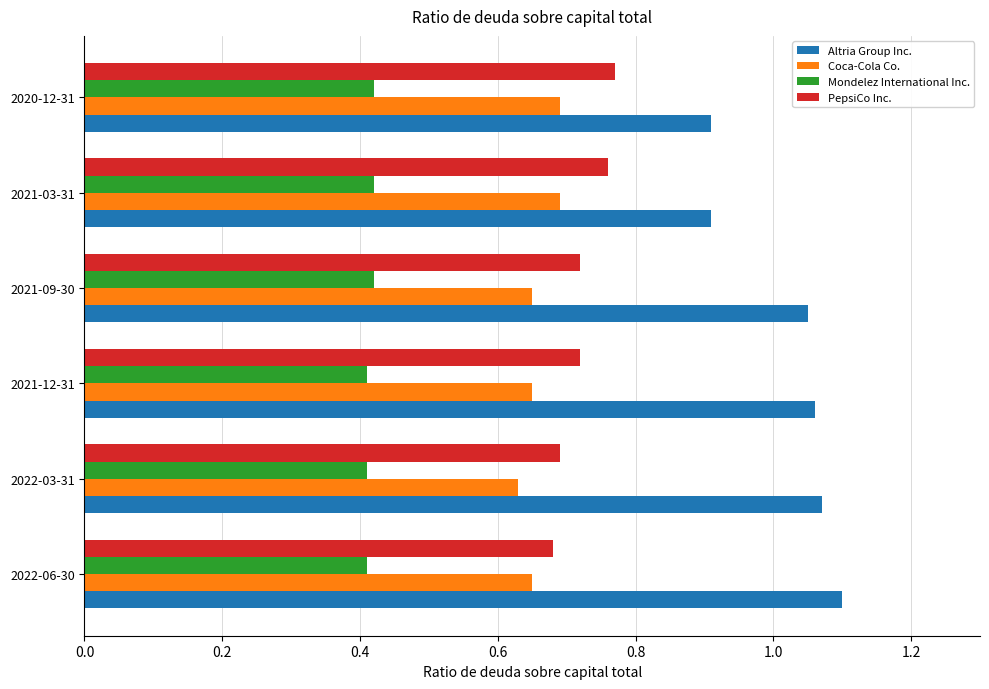

Is it true that Mondelez International Inc. equals 0.6 at 2021-12-31?

False